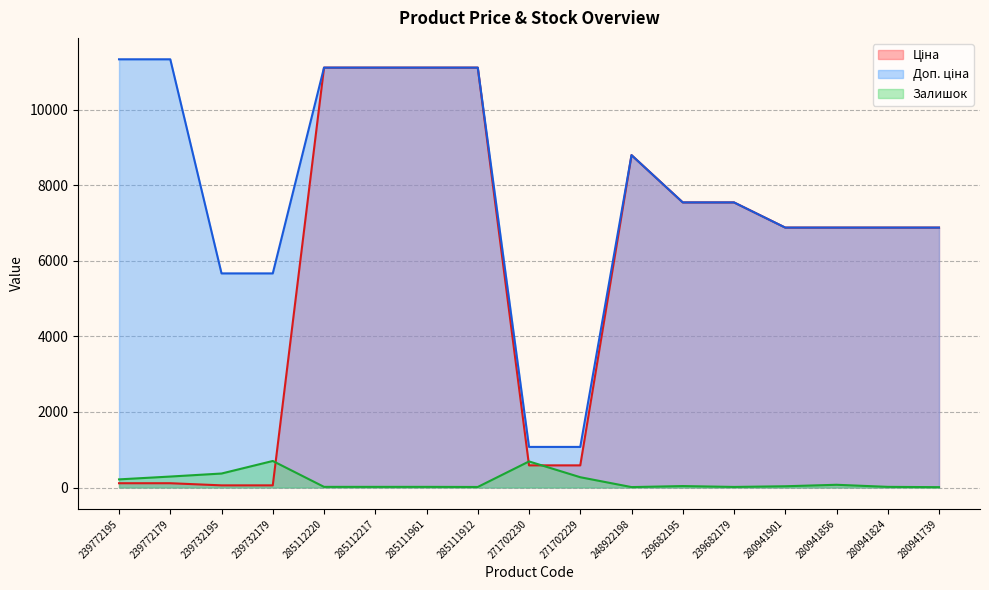

Which series has the largest total across all categories?

Доп. ціна (line)